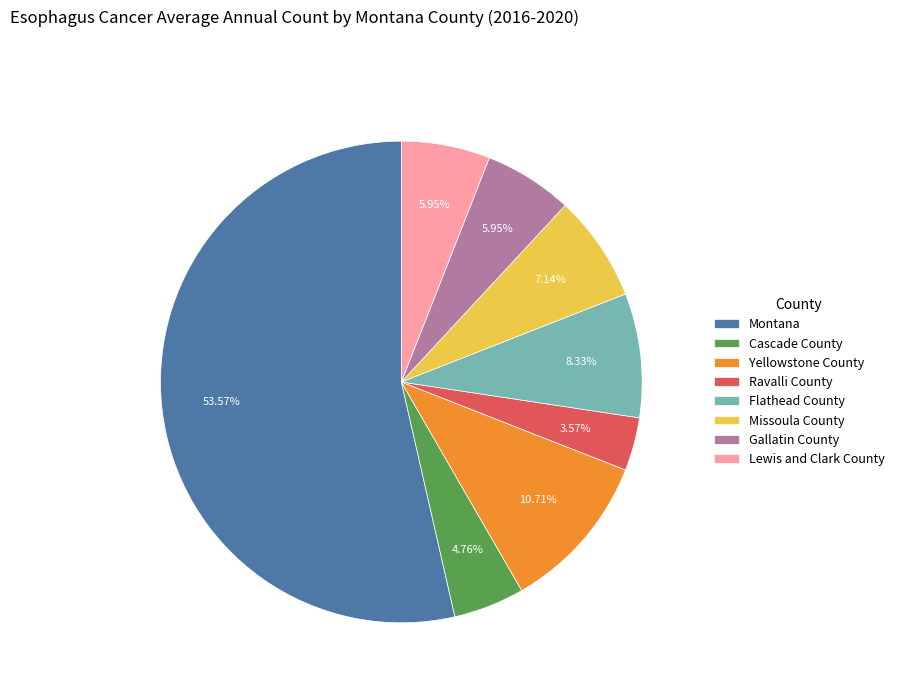

To the nearest percent, what is the combined percentage of Flathead County and Gallatin County?

14%